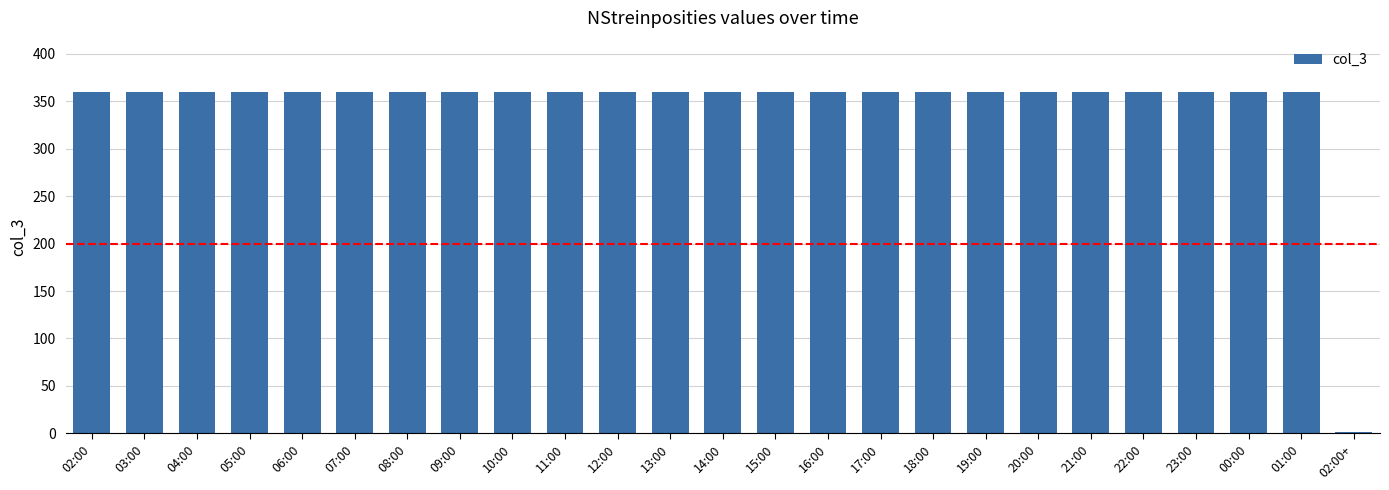

Is it true that the value at 20:00 is 360?

True